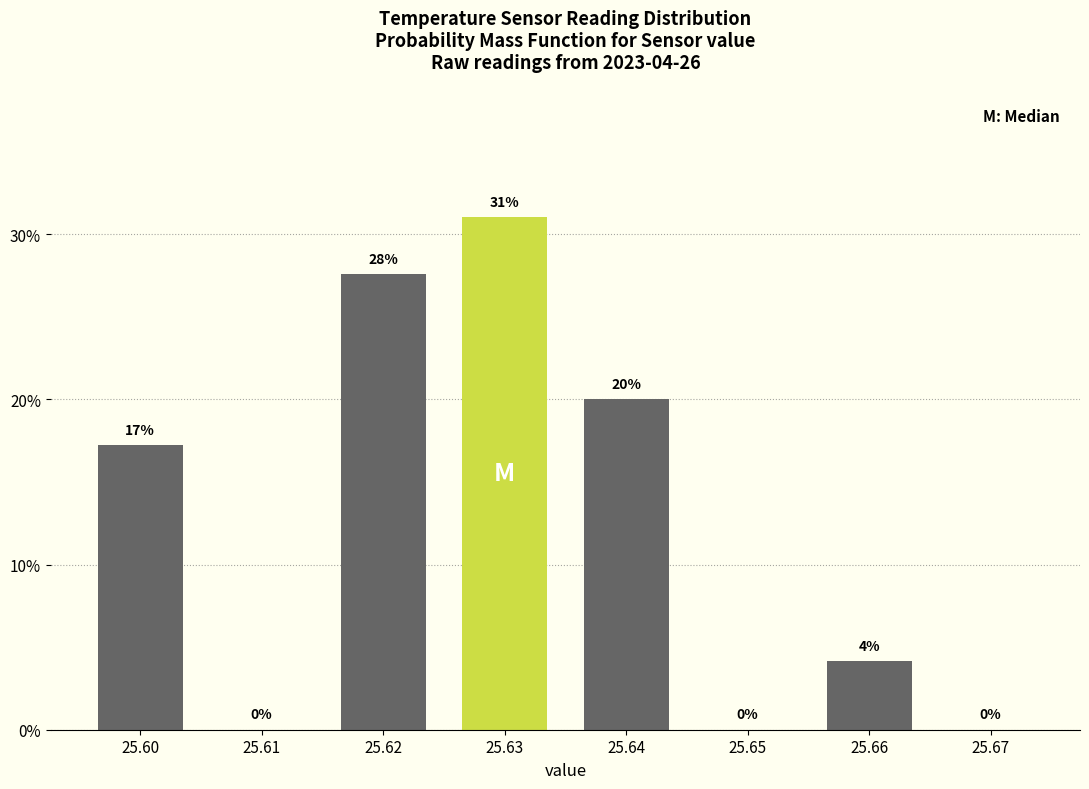

At which label is the value closest to 15?

25.60